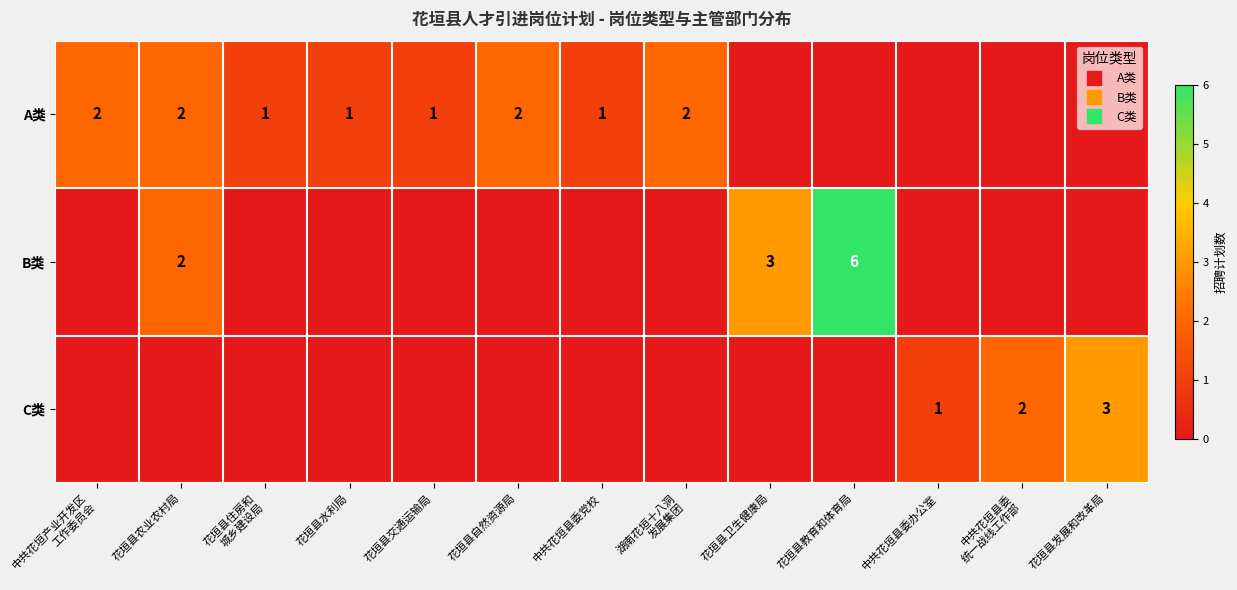

At 中共花垣县委党校, list the series in order from largest to smallest.

A类, B类, C类